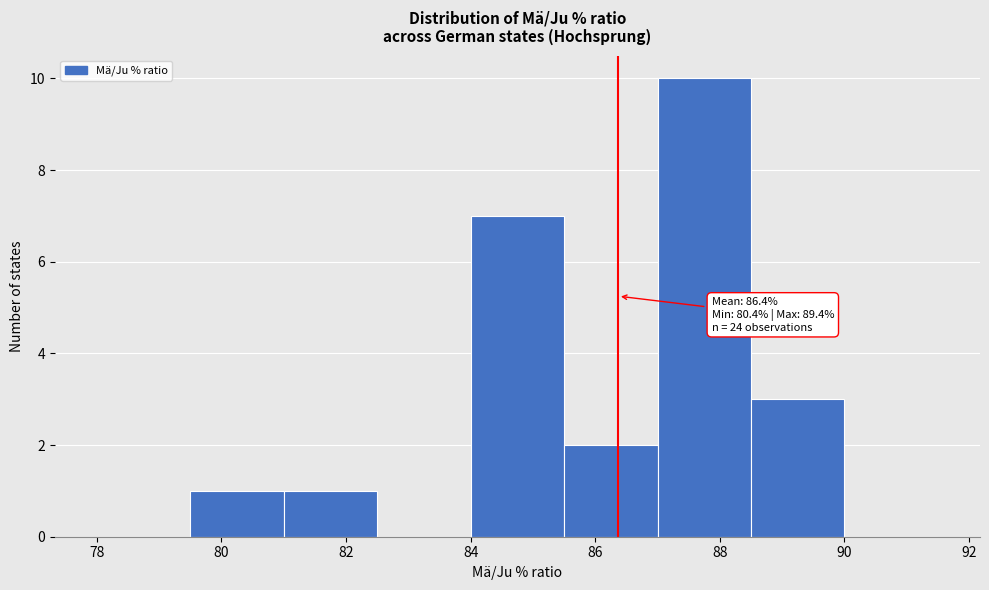

Which range on the x-axis has the tallest bar?

87.0 to 88.5